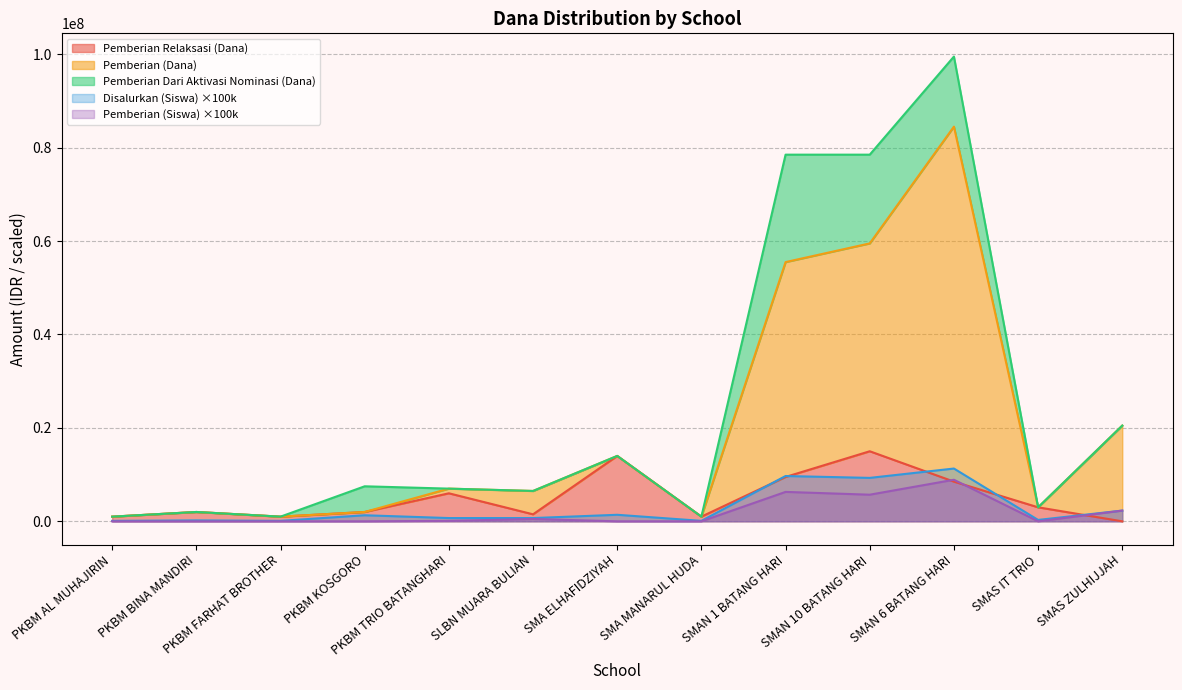

The Pemberian (Siswa) ×100k series shows 5186817 at SMAS IT TRIO. True or false?

False